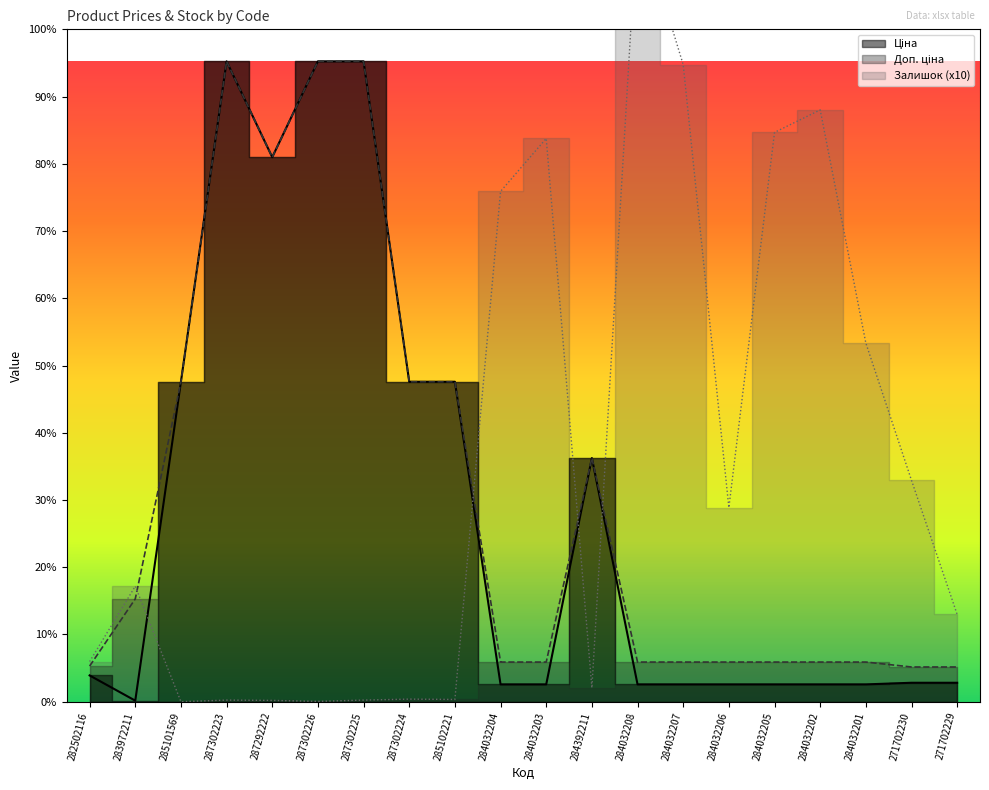

What position from the left is 284032208?

13